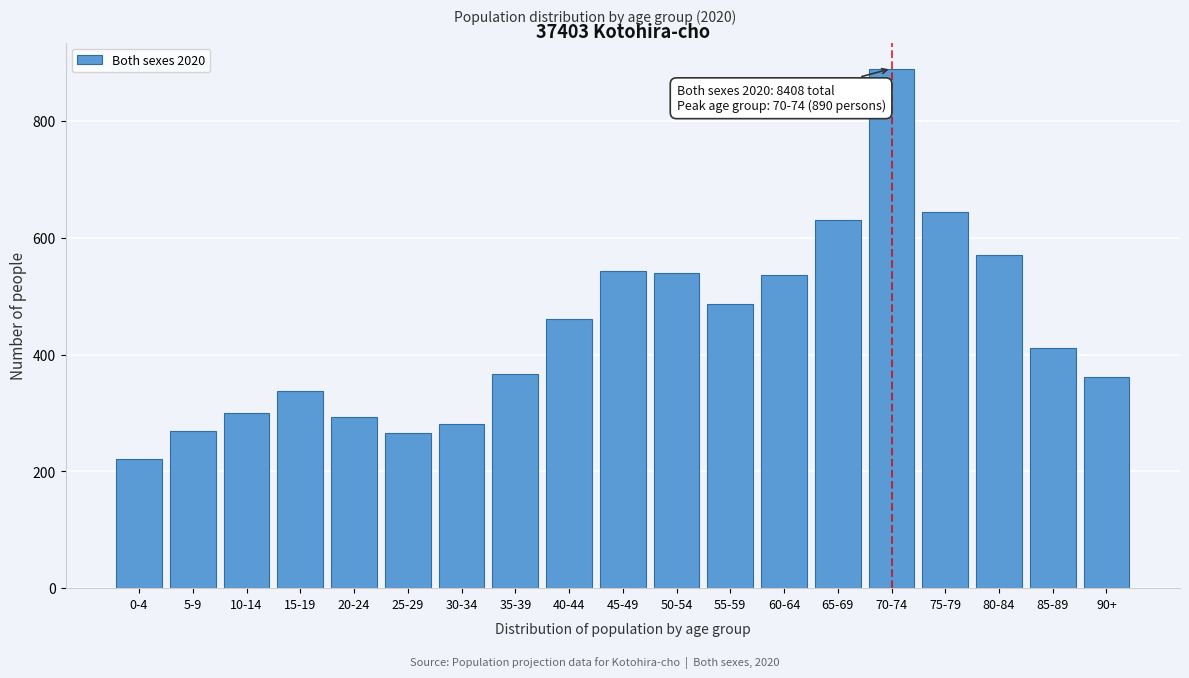

What is the sum of all values?

8408